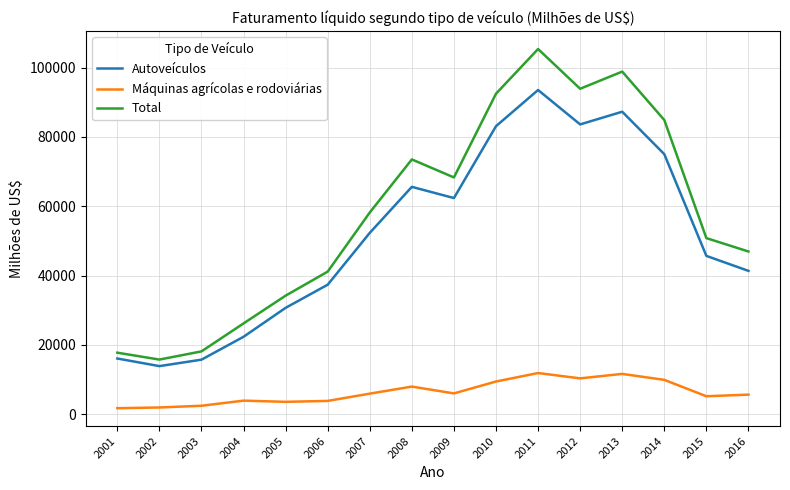

The value of Máquinas agrícolas e rodoviárias at 2014 is 14735. True or false?

False